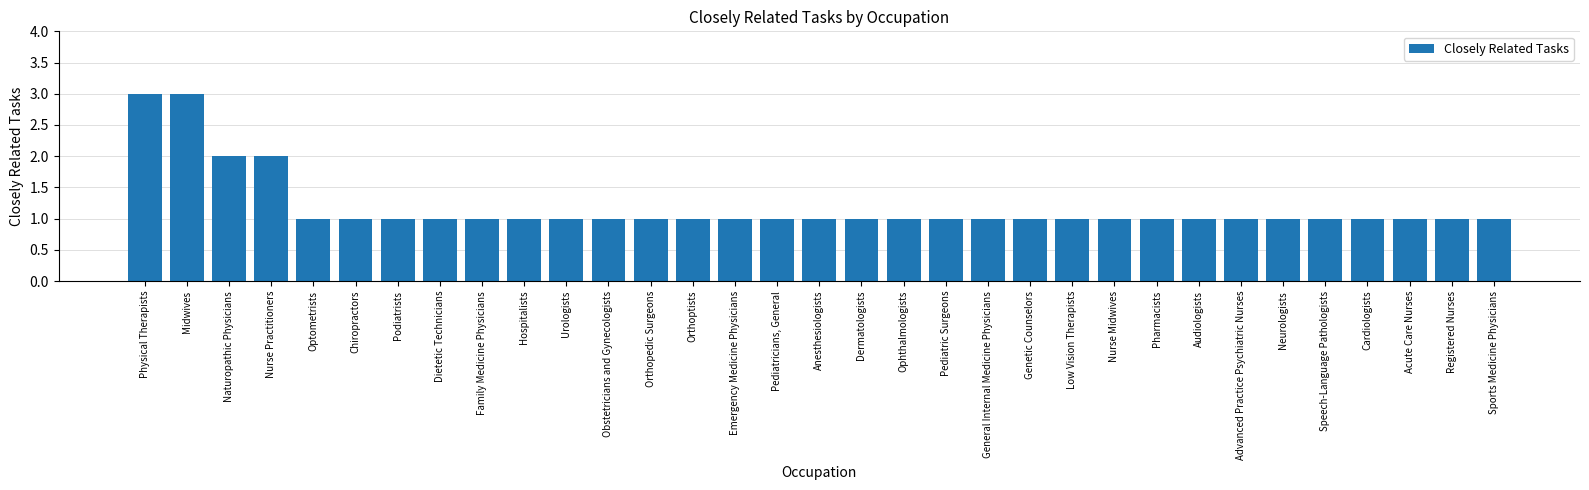

What is the maximum value shown in the chart?

3